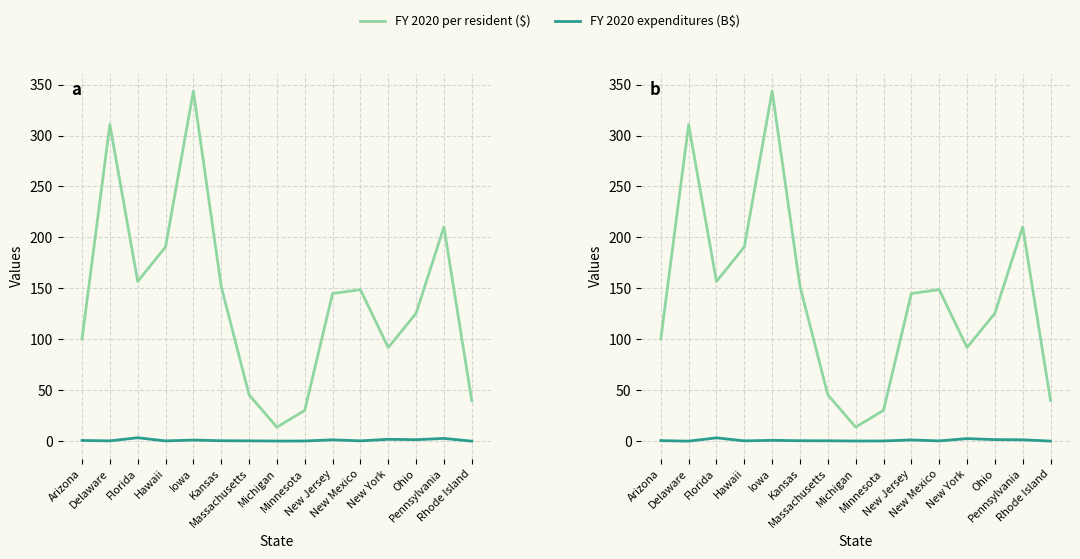

The value of FY 2019 exp (B$) at Michigan is 0.1. True or false?

True